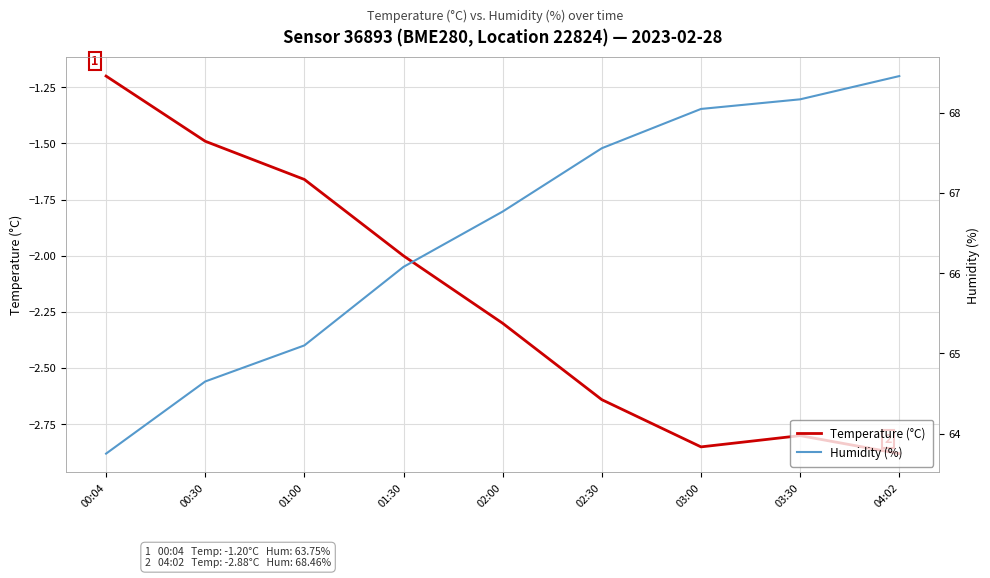

What is the difference between the maximum and minimum values in the Humidity (%) series?

4.7